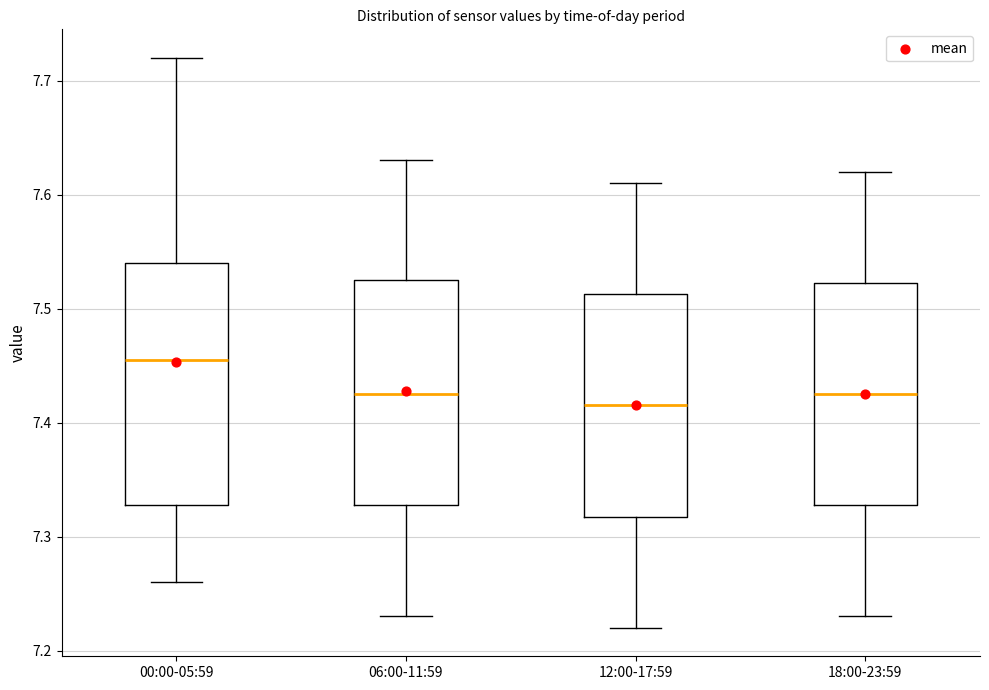

Where is the lower edge of the box for 00:00-05:59 on the y-axis? The values are not printed on the chart, so give them approximately, as read against the axis.

7.33